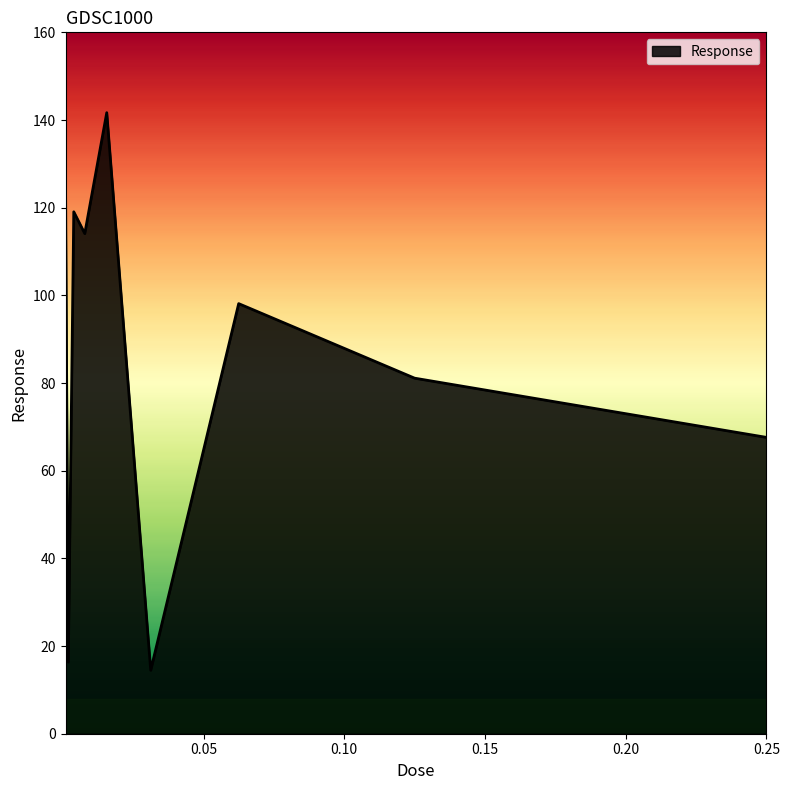

What is the difference between the maximum and minimum values?

127.2